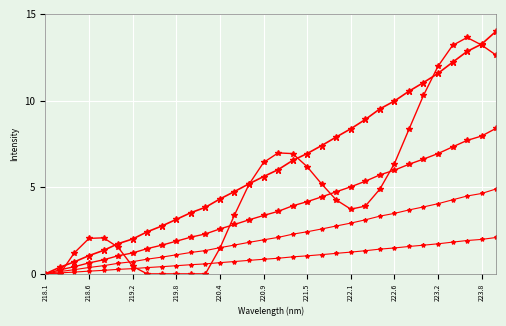

Reading right to left, what are all the values shown in this chart?

col_1: 14.0	13.3	12.8	12.2	11.6	11.0	10.5	10.0	9.5	8.9	8.4	7.9	7.4	6.9	6.5	6.0	5.6	5.2	4.8	4.3	3.8	3.5	3.1	2.8	2.4	2.0	1.7	1.4	1.1	0.7	0.4	0.0
col_1_var1: 12.6	13.2	13.6	13.2	12.0	10.3	8.3	6.4	4.9	3.9	3.7	4.3	5.2	6.2	6.9	7.0	6.4	5.2	3.4	1.5	0.0	0.0	0.0	0.0	0.0	0.4	1.5	2.1	2.0	1.2	0.0	0.0
col_1_var2: 8.4	8.0	7.7	7.3	6.9	6.6	6.3	6.0	5.7	5.3	5.0	4.7	4.4	4.2	3.9	3.6	3.4	3.1	2.9	2.6	2.3	2.1	1.9	1.7	1.5	1.2	1.0	0.8	0.6	0.4	0.2	0.0
col_1_var3: 4.9	4.6	4.5	4.3	4.0	3.9	3.7	3.5	3.3	3.1	2.9	2.8	2.6	2.4	2.3	2.1	2.0	1.8	1.7	1.5	1.3	1.2	1.1	1.0	0.8	0.7	0.6	0.5	0.4	0.2	0.1	0.0
col_1_var4: 2.1	2.0	1.9	1.8	1.7	1.7	1.6	1.5	1.4	1.3	1.3	1.2	1.1	1.0	1.0	0.9	0.8	0.8	0.7	0.6	0.6	0.5	0.5	0.4	0.4	0.3	0.3	0.2	0.2	0.1	0.1	0.0